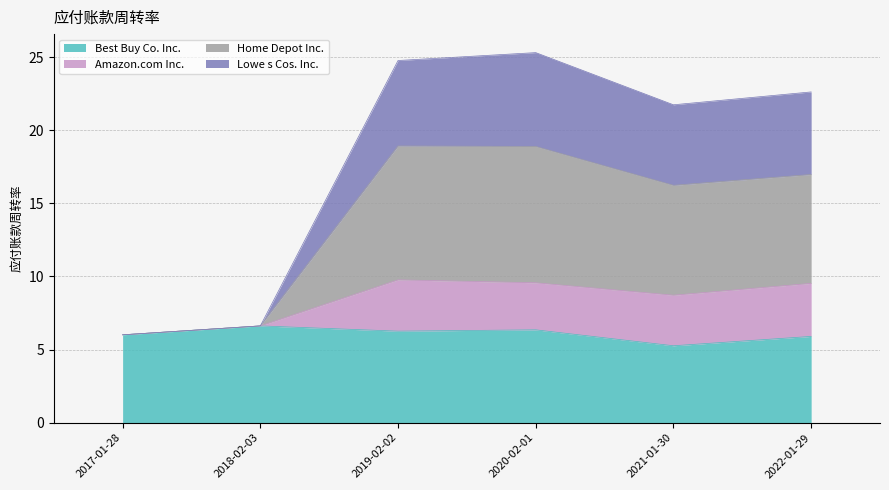

Where is the first local minimum for Home Depot Inc.?

2021-01-30